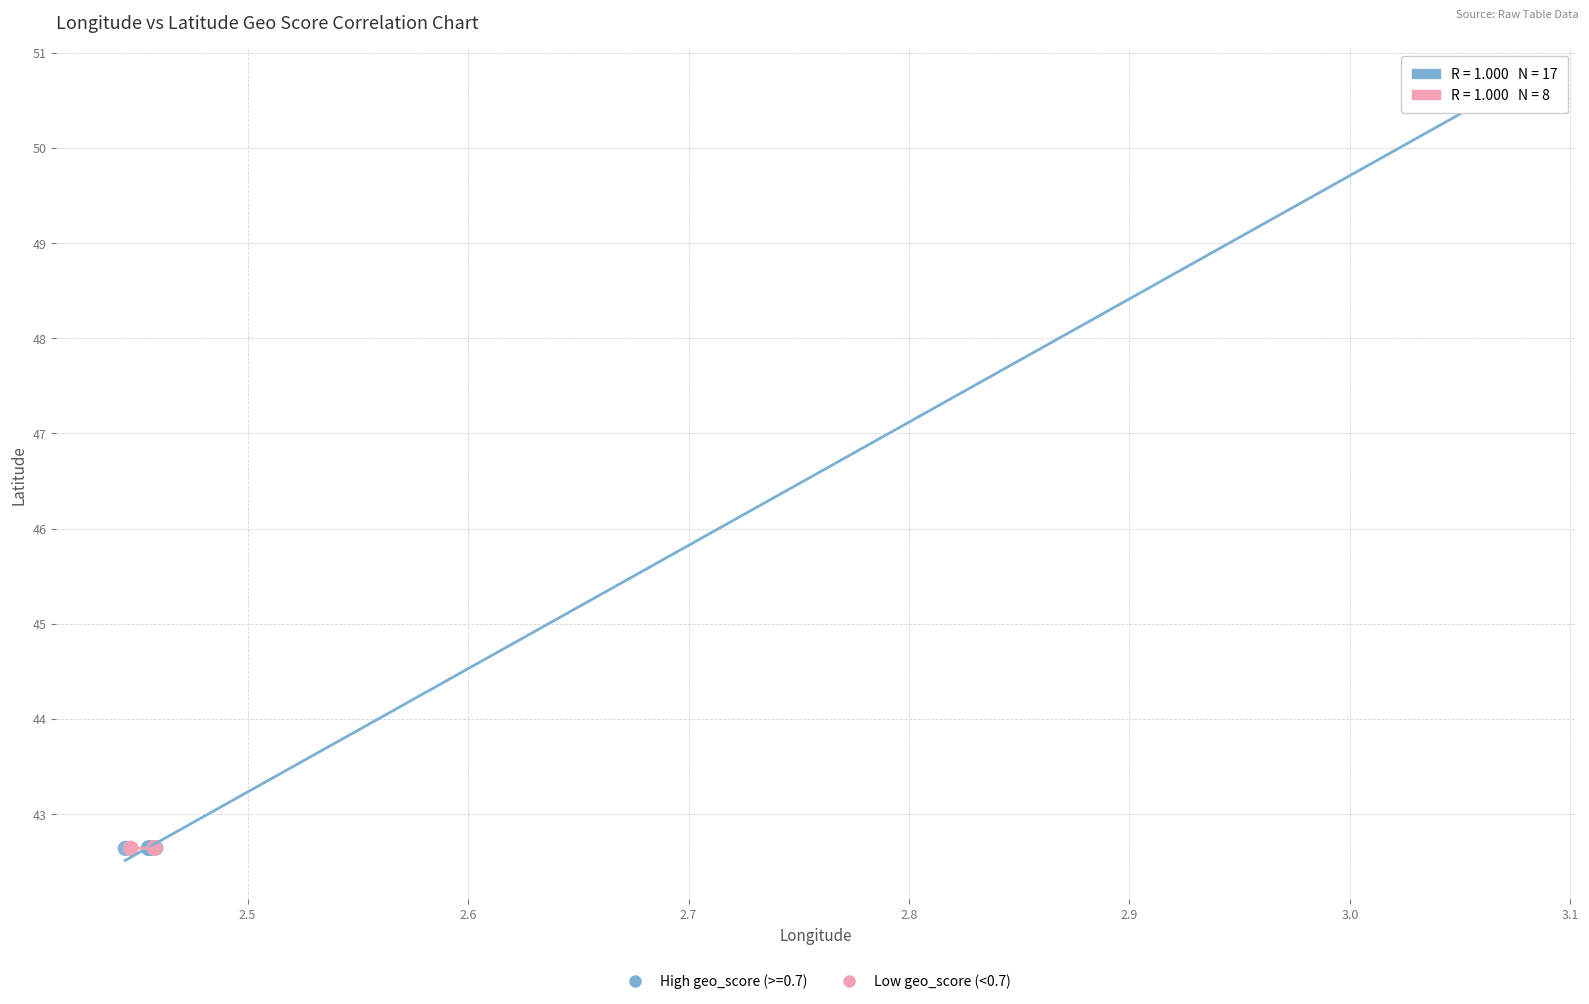

Which series contains the highest Y value?

High geo_score (>=0.7)